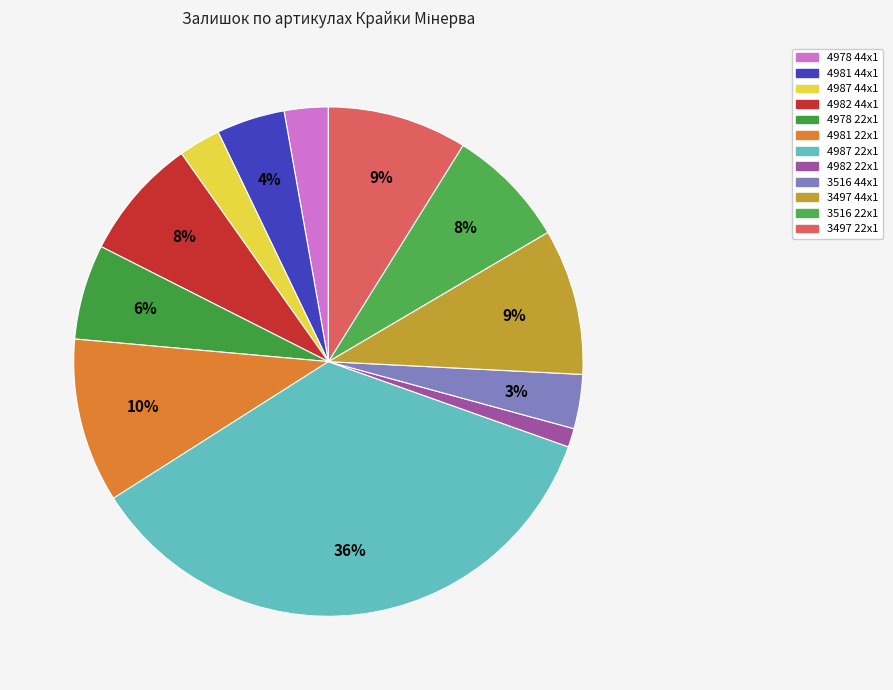

Count the number of slices in the pie.

12